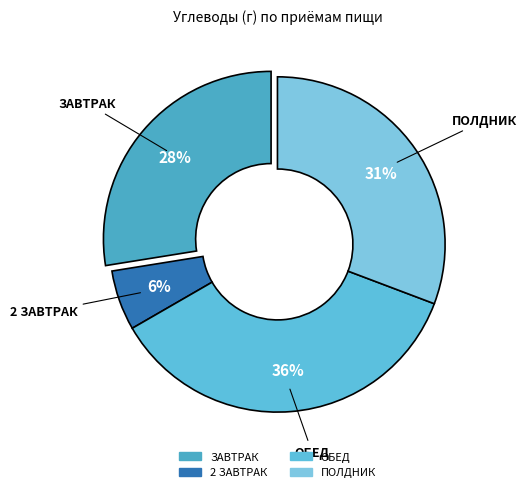

Count the number of slices in the pie.

4